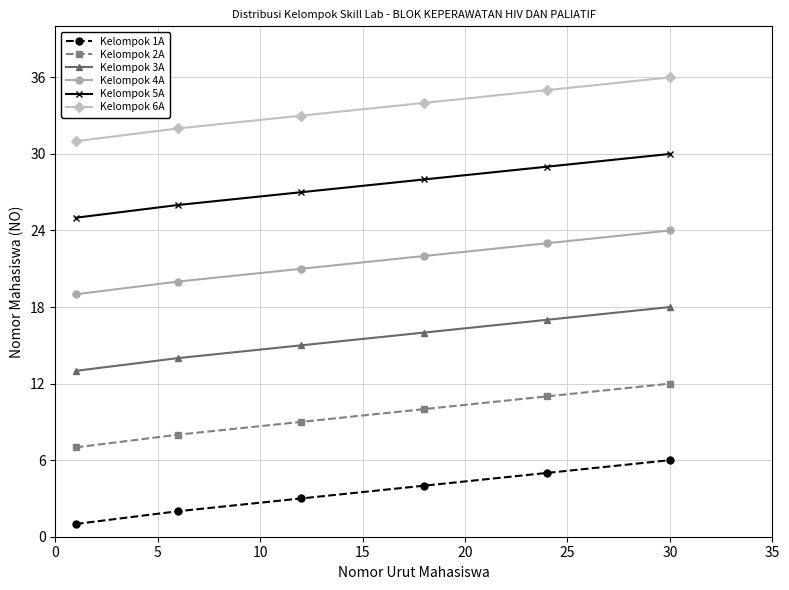

What are all the series names shown in the legend?

Kelompok 1A, Kelompok 2A, Kelompok 3A, Kelompok 4A, Kelompok 5A, Kelompok 6A